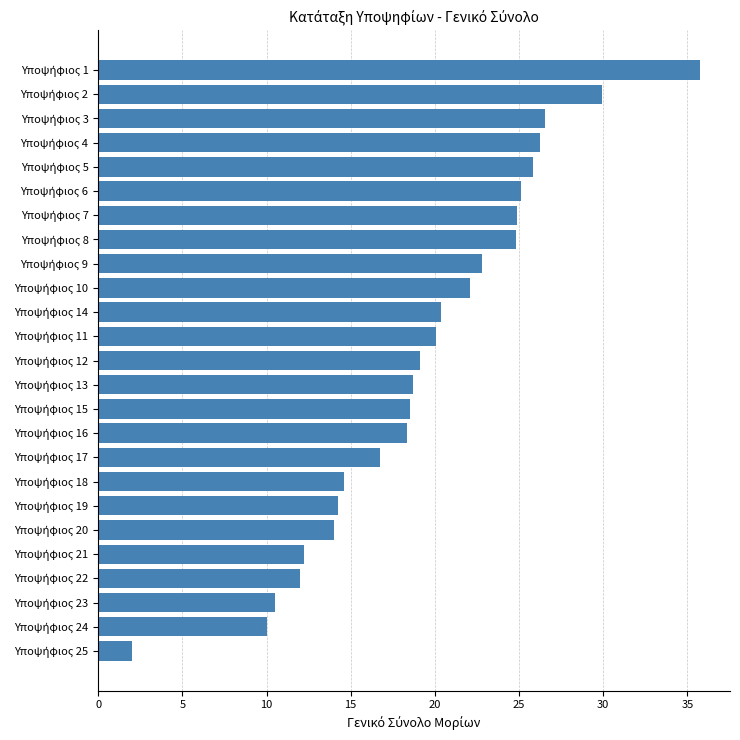

What is the greatest value displayed?

35.8